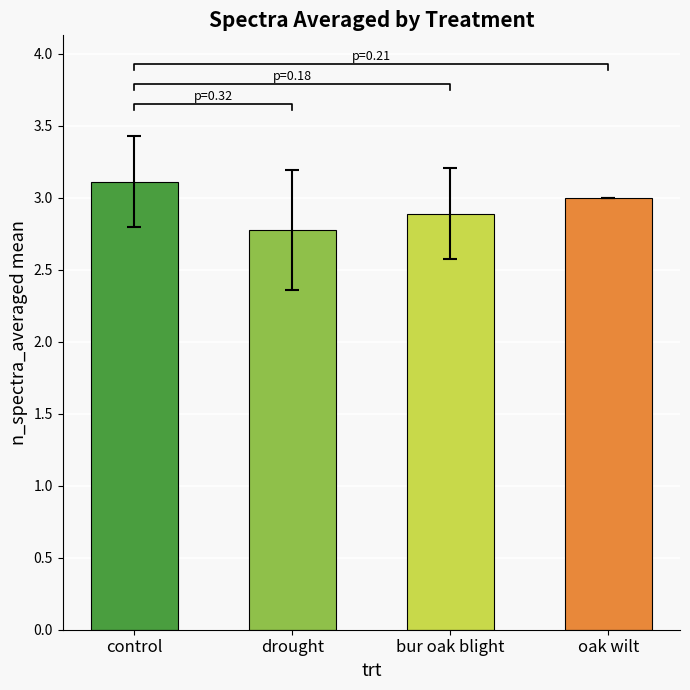

What is the difference between the second highest and minimum values?

0.2